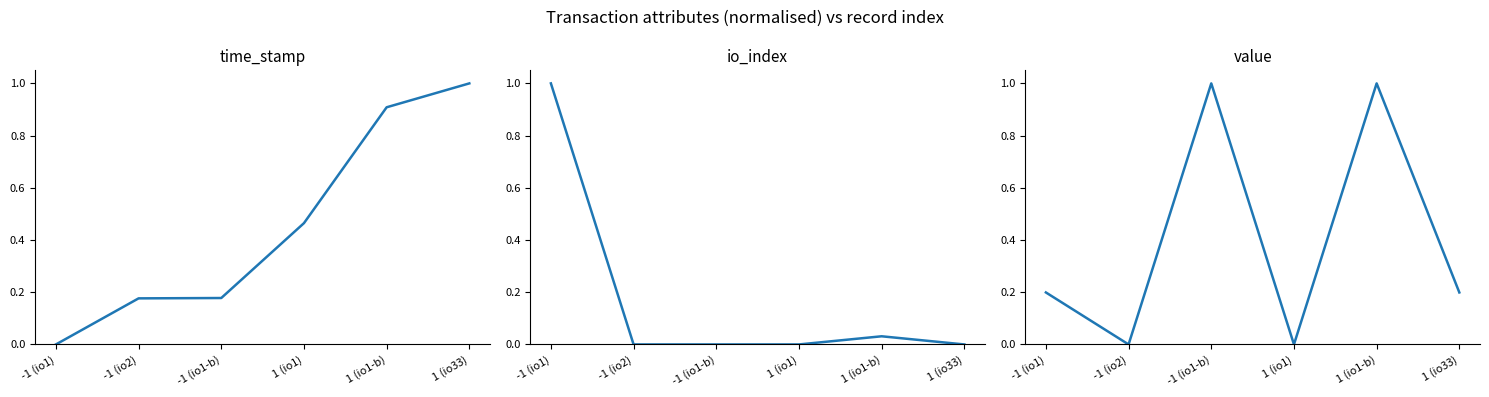

At which category is the sum across all series the highest?

1 (io1-b)